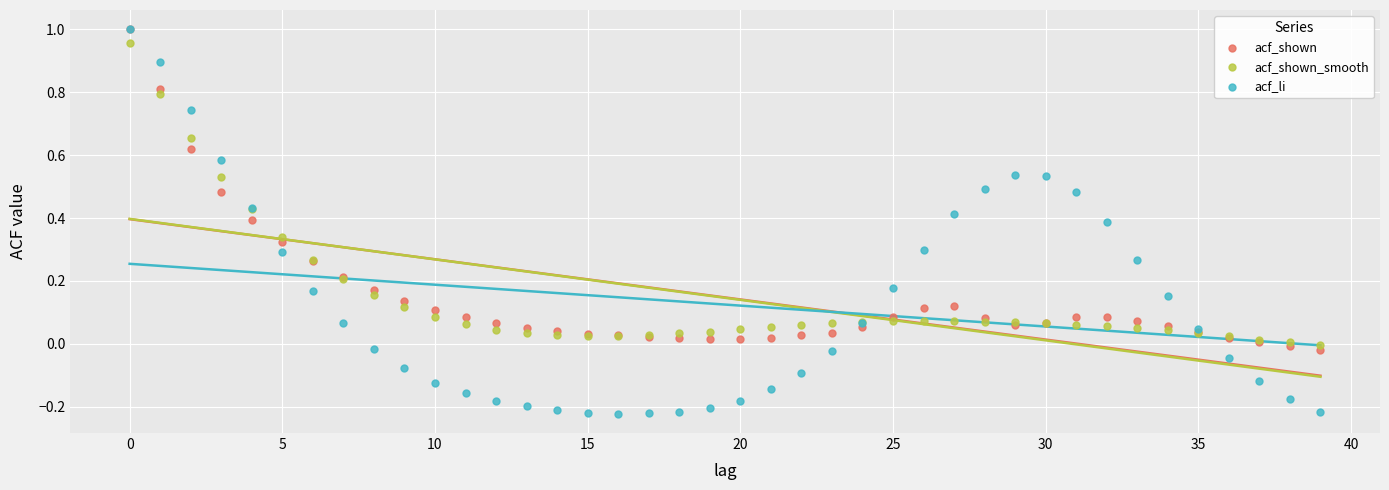

Which series reaches the minimum Y coordinate?

acf_li